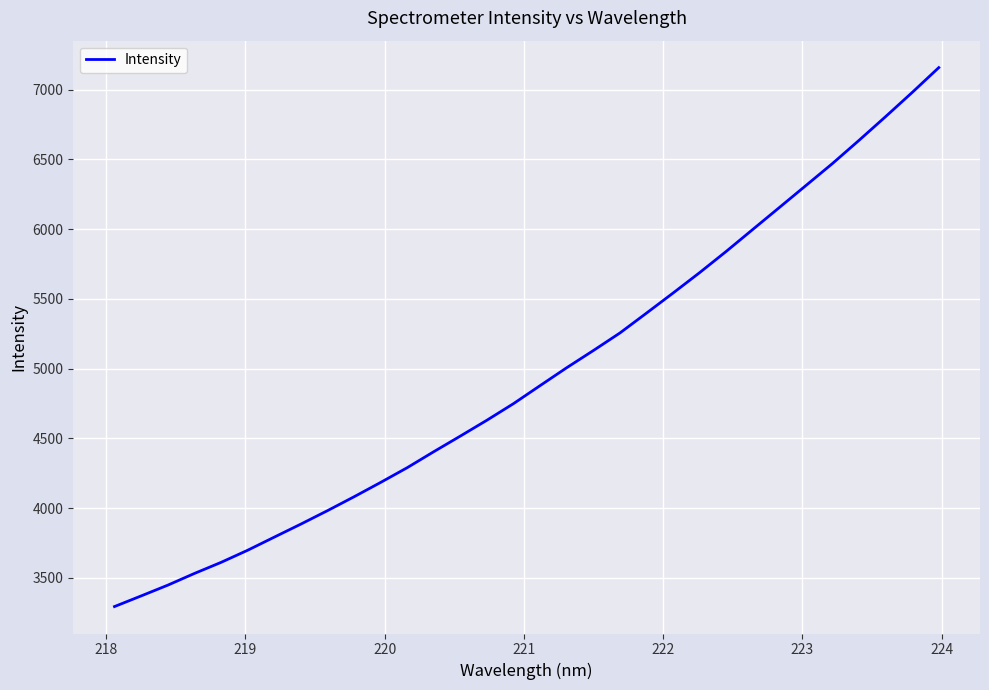

Count the number of values greater than 4878.

16